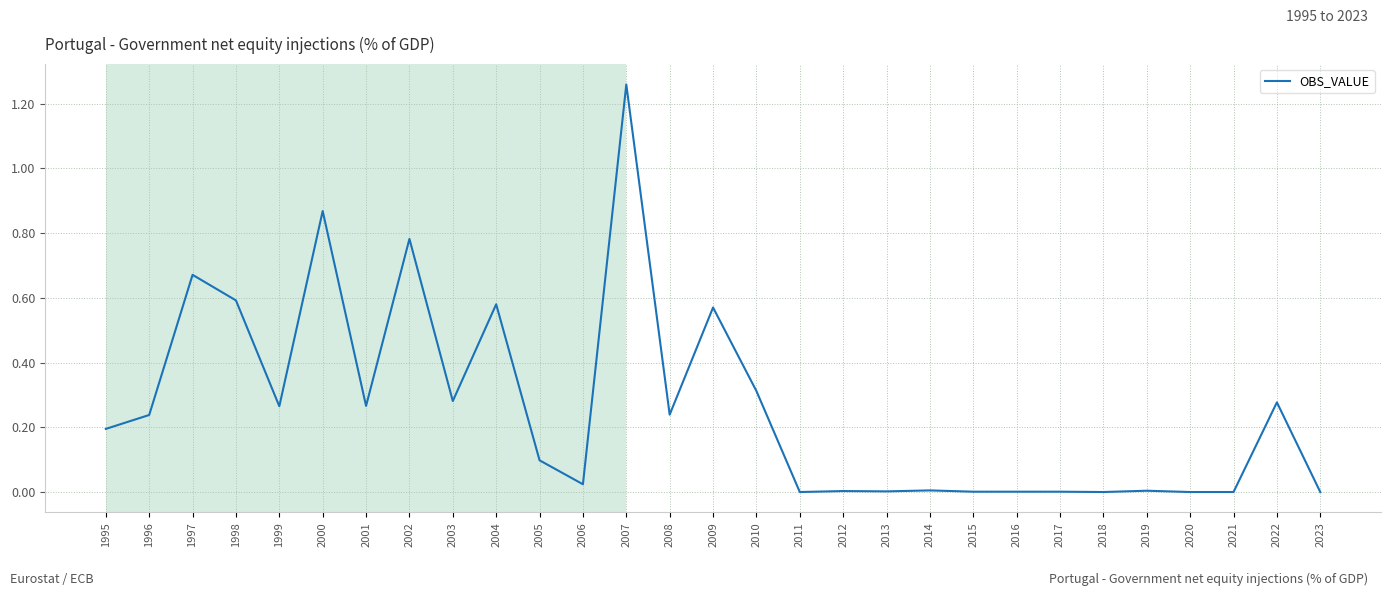

Does the chart have visible grid lines?

Yes